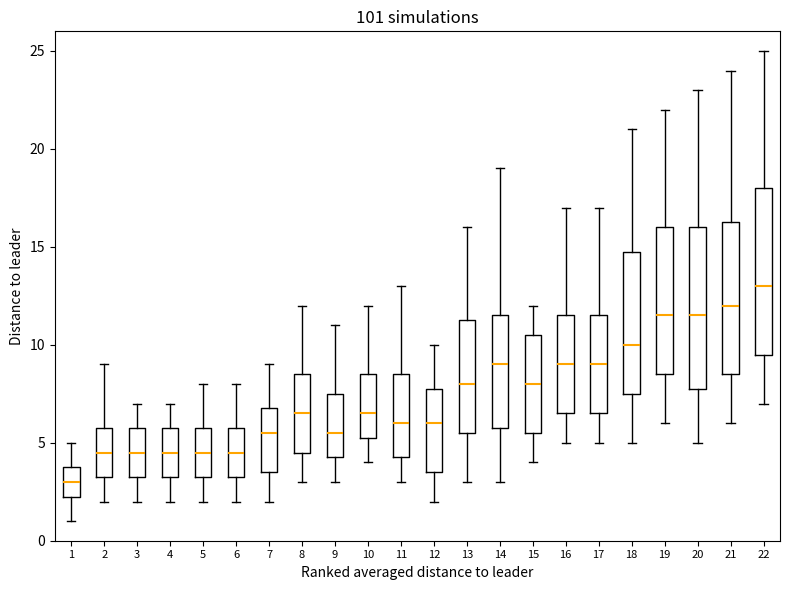

Which box's median line is the lowest?

1